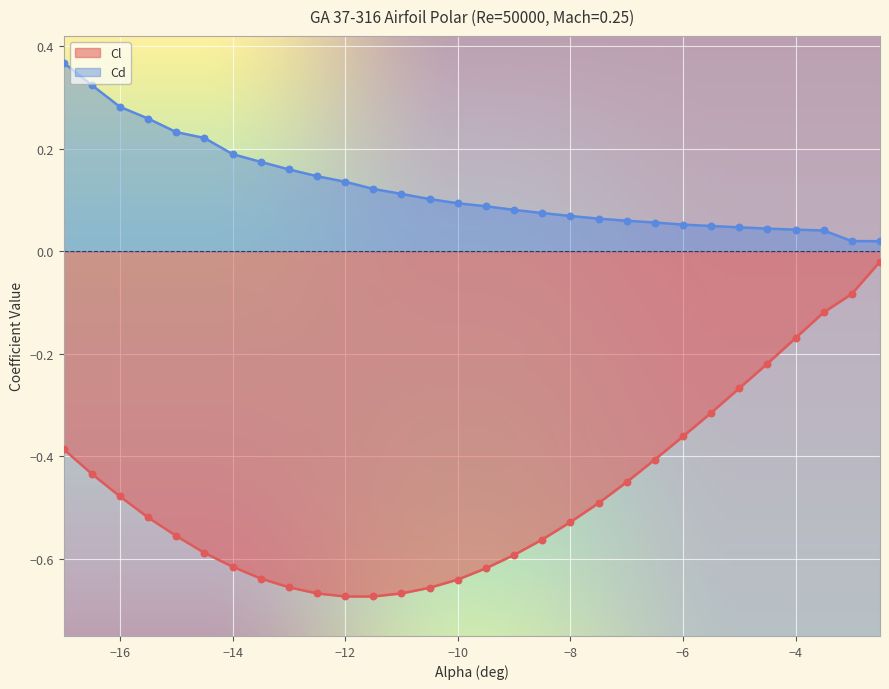

Which series has the largest total across all categories?

Cd